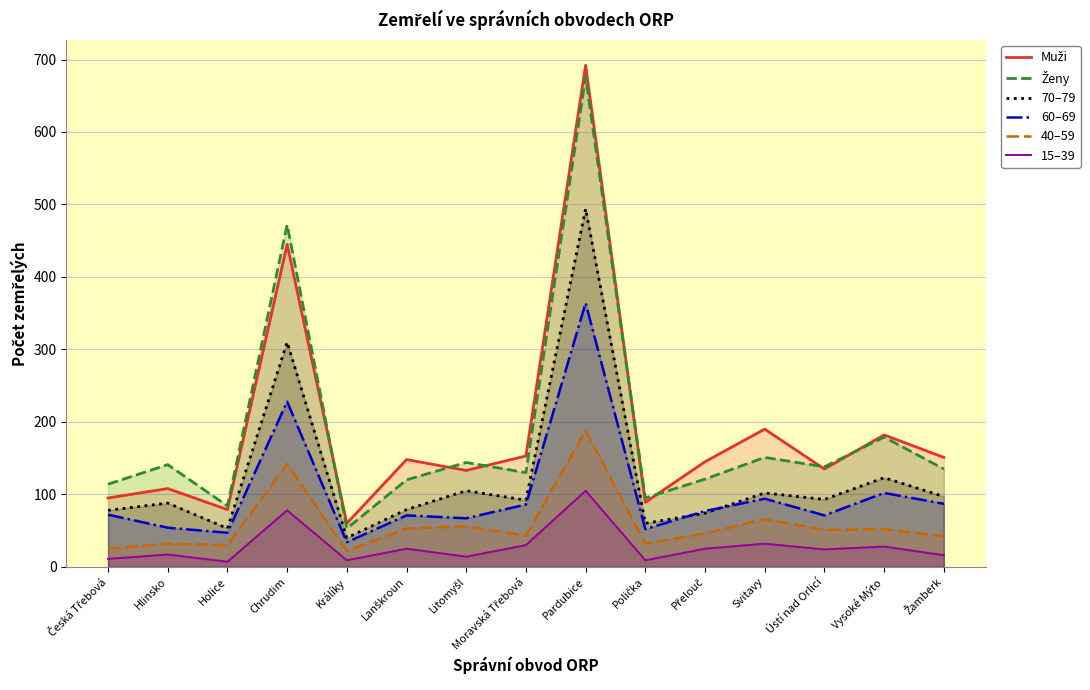

What is the maximum value shown in the chart?

692